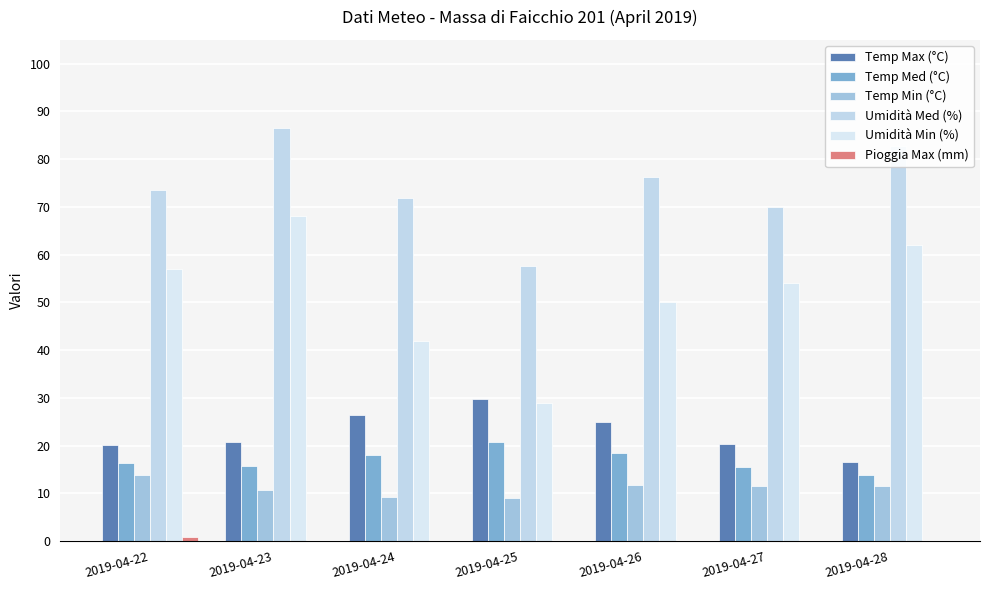

The value of Temp Med (°C) at 2019-04-25 is 30.9. True or false?

False